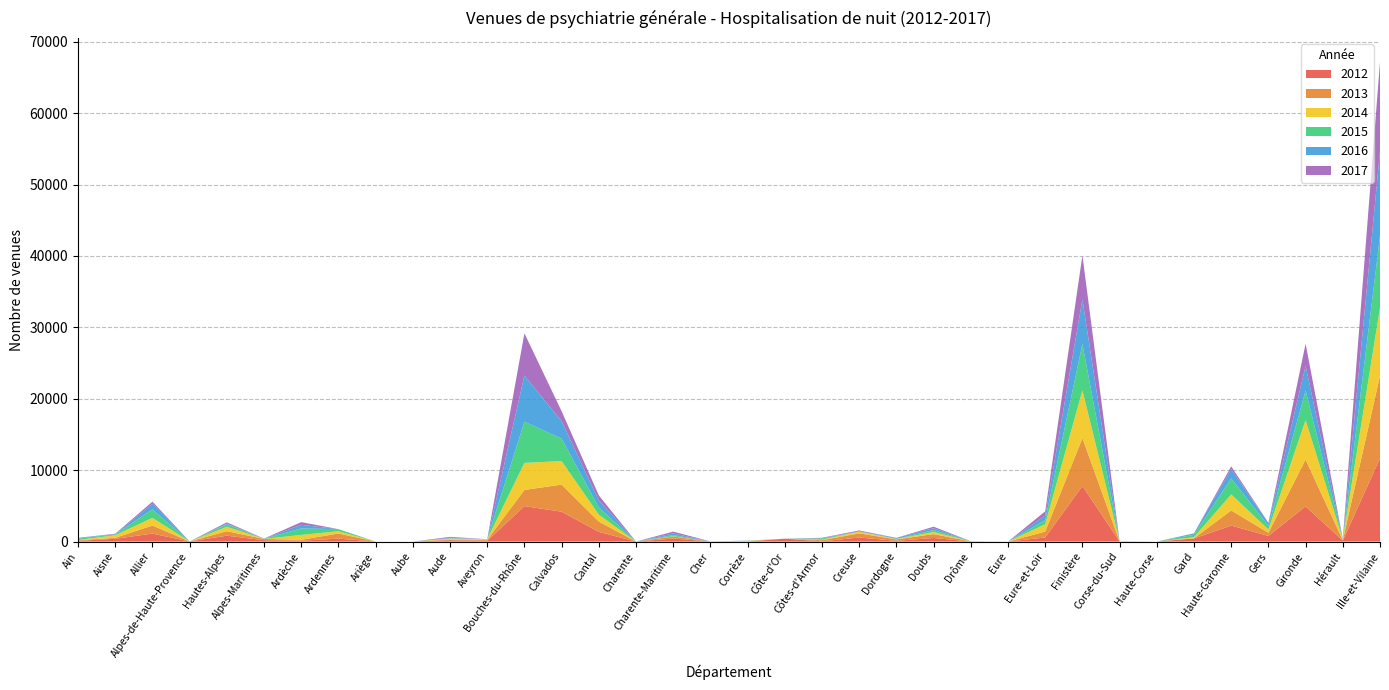

Reading left to right, extract all data points from this chart.

2012: 101	388	1118	15	824	193	125	409	4	0	193	106	4962	4185	1359	0	425	3	0	403	36	567	104	508	5	0	572	7789	24	0	439	2238	790	4929	136	11650
2013: 86	138	1133	3	630	181	125	724	0	0	82	152	2270	3796	1442	0	290	0	45	0	160	581	203	540	16	0	826	6705	17	0	22	2127	444	6559	65	11560
2014: 33	360	1070	0	612	0	682	315	0	0	162	69	3784	3289	971	0	30	0	44	0	69	249	58	294	0	0	1025	6676	0	0	153	2243	457	5526	113	9564
2015: 195	124	1181	0	351	16	902	293	0	0	19	3	5777	3139	1003	0	159	0	18	0	175	12	19	266	30	0	588	6509	0	0	348	2235	532	4132	18	10008
2016: 110	25	804	0	102	21	520	0	0	0	87	0	6459	2456	986	0	248	0	29	0	30	38	134	267	0	0	627	6242	0	0	182	1310	361	3458	26	11901
2017: 0	65	285	0	176	11	370	0	0	0	115	0	5909	1390	705	0	245	18	0	0	62	112	0	208	0	0	594	6142	0	0	14	378	51	3105	35	12481